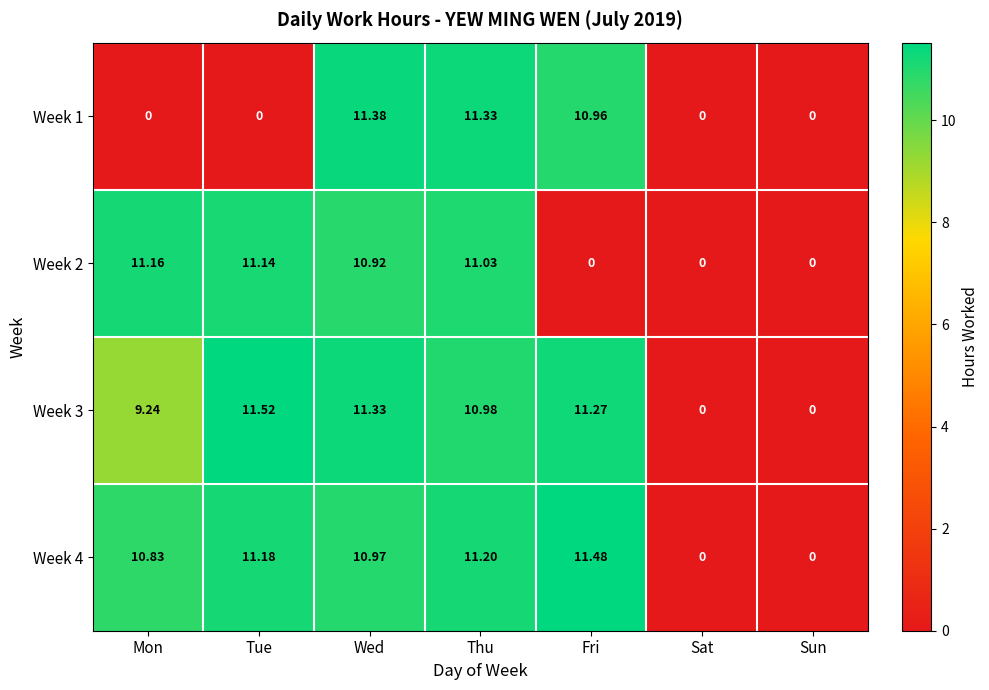

What is the total value across all series at Thu?

44.5